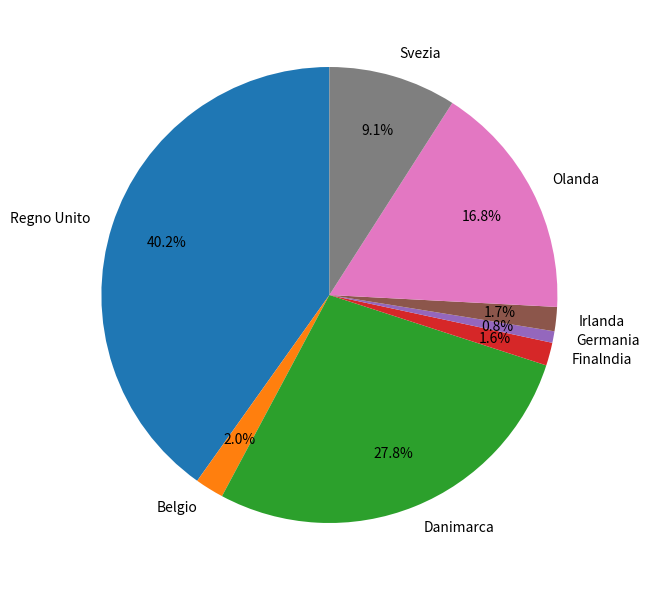

To the nearest percent, what is the difference between the Svezia and Regno Unito slice percentages?

31%